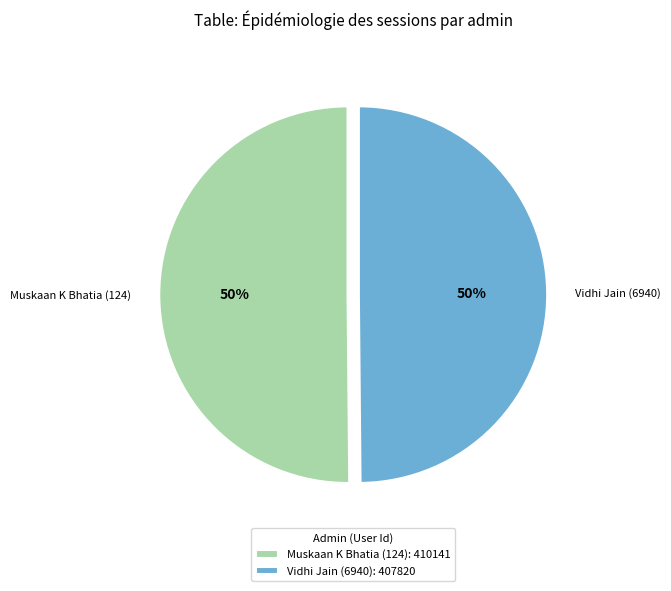

To the nearest percent, what is the combined percentage of Muskaan K Bhatia (124) and Vidhi Jain (6940)?

100%